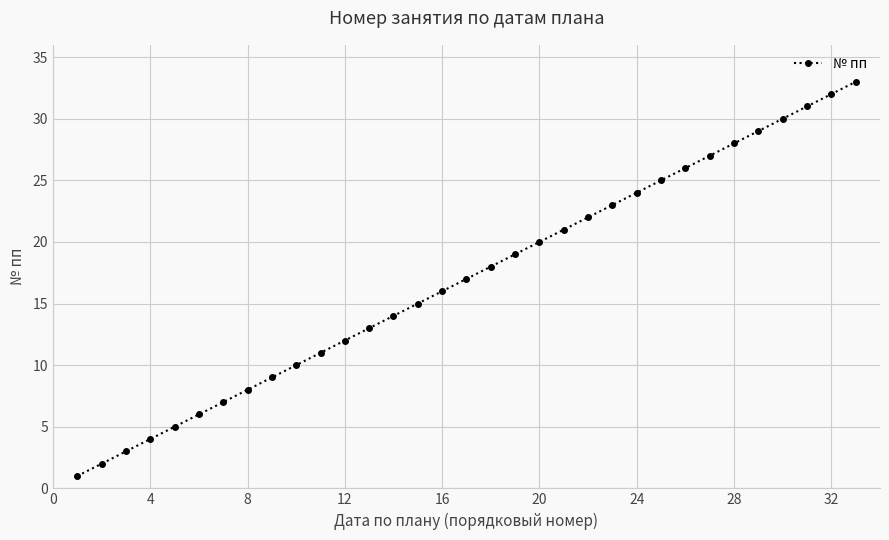

True or false: the data has more than 0 interior local peaks.

False